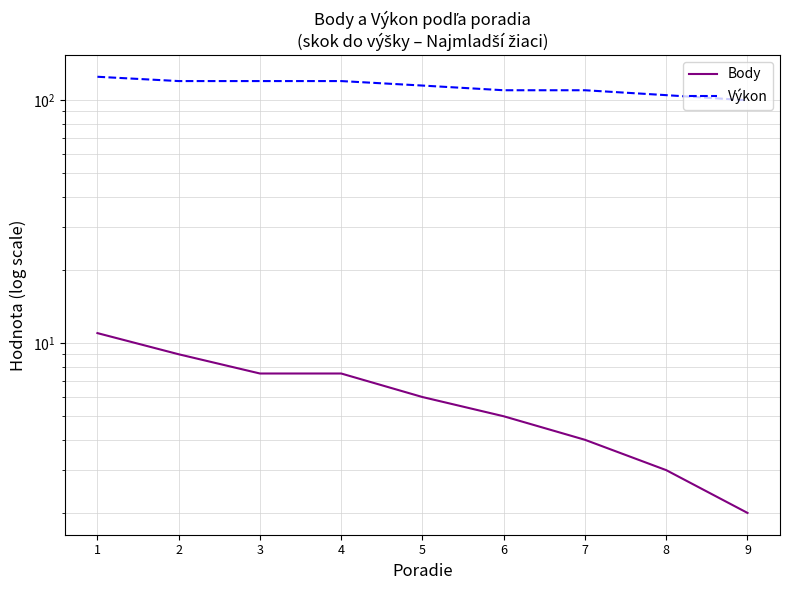

At how many categories does at least one series exceed 72?

9